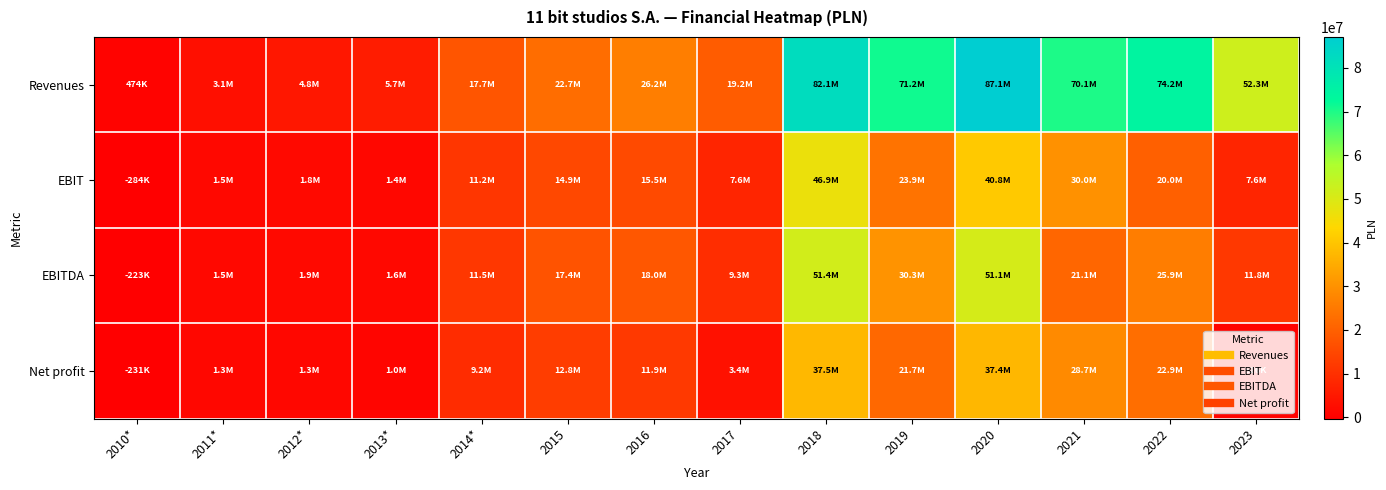

Rank the series by their maximum value, from lowest to highest.

Net profit, EBIT, EBITDA, Revenues